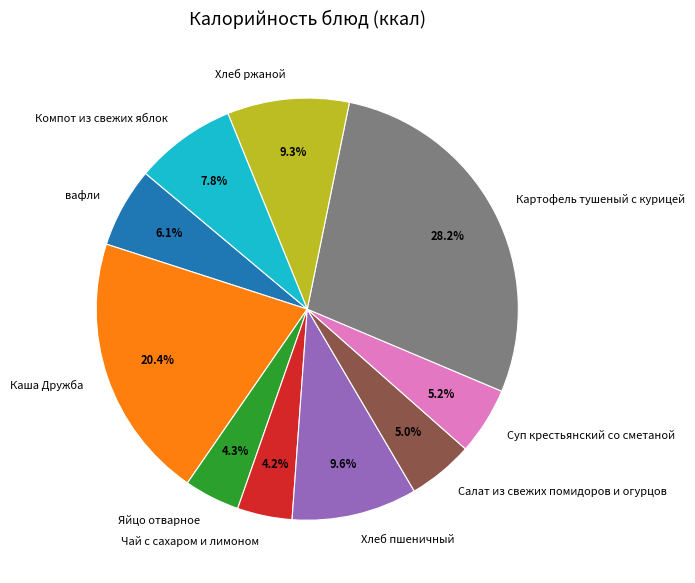

The Салат из свежих помидоров и огурцов slice represents 1% of the pie. True or false?

False